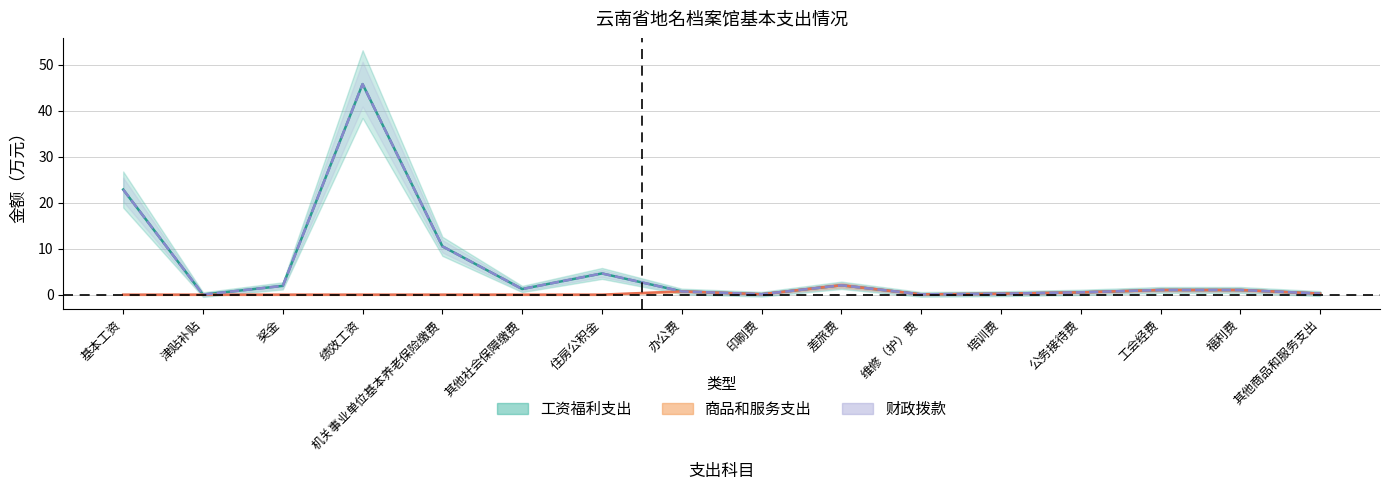

What is the maximum value for 工资福利支出?

45.8